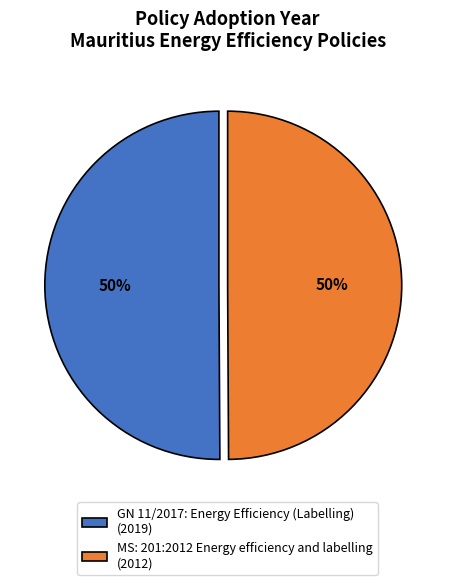

Combined, do GN 11/2017: Energy Efficiency (Labelling) and MS: 201:2012 Energy efficiency and labelling account for over 50%?

Yes